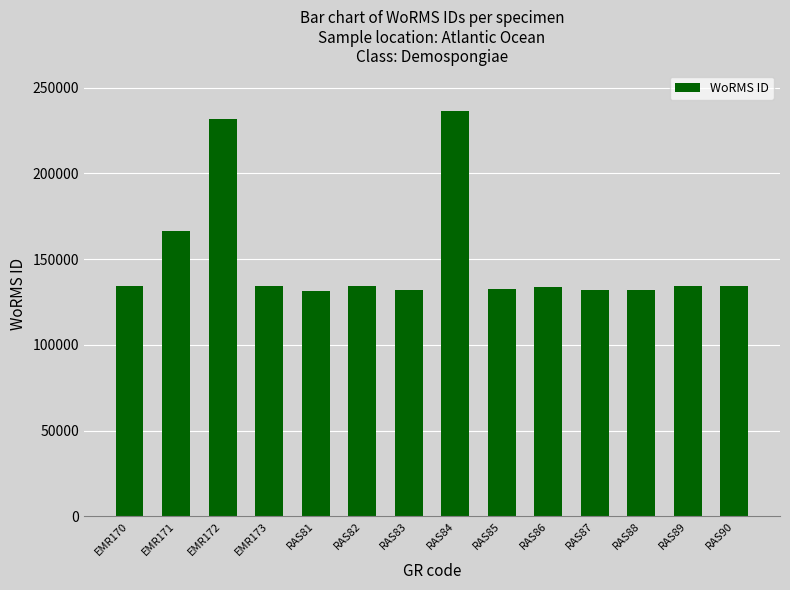

At which label is the value closest to 183980?

EMR171